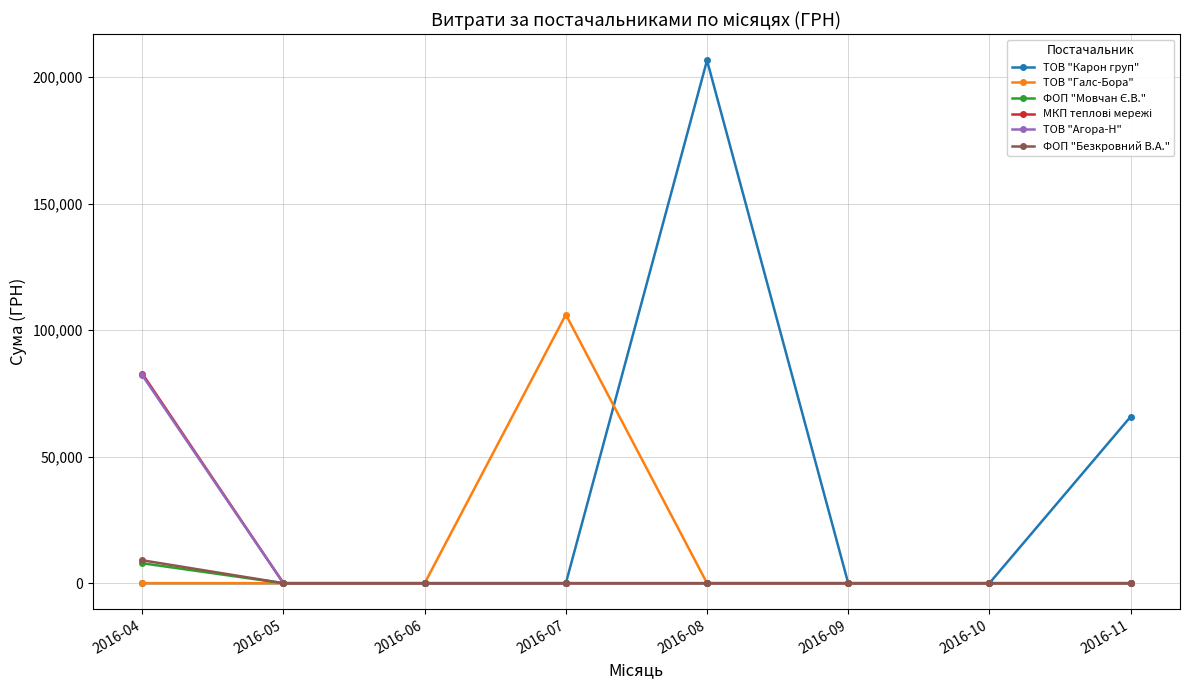

How many values in the ТОВ "Карон груп" series exceed 0?

2